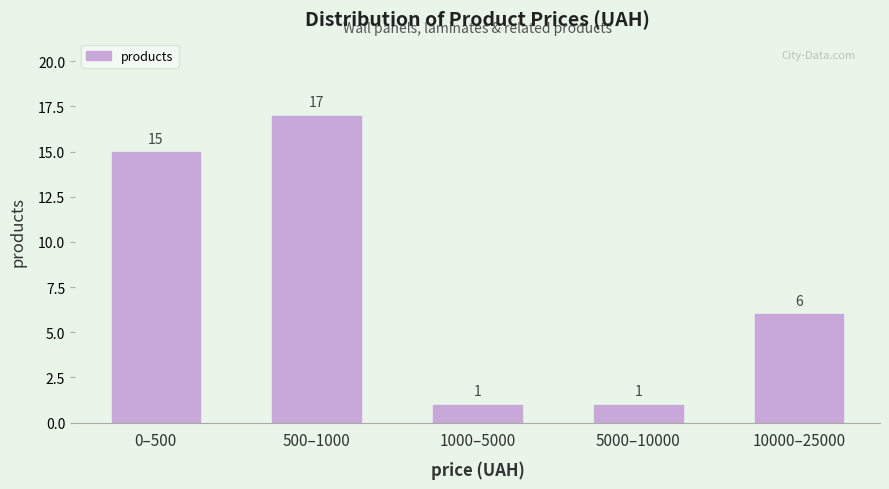

Reading right to left, transcribe all the data shown in this chart.

6	1	1	17	15